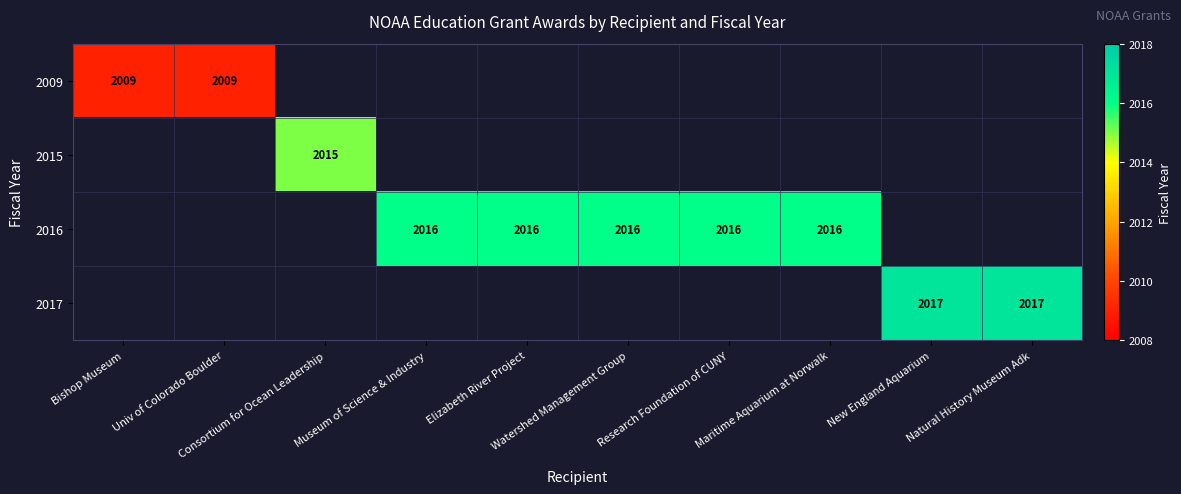

At how many categories does at least one series exceed 2014?

8